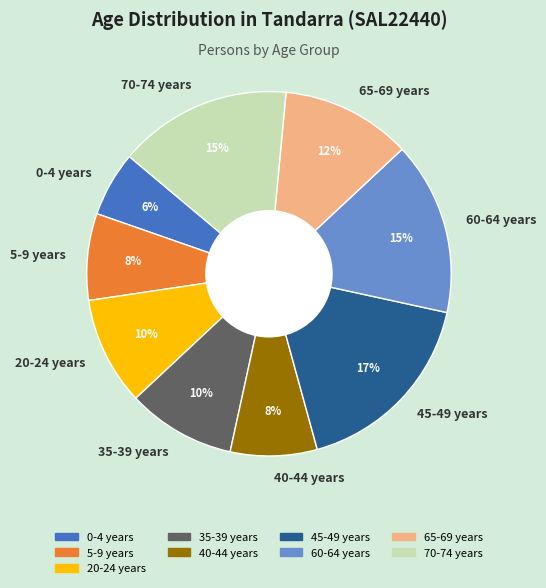

To the nearest percent, what is the average slice percentage?

11%